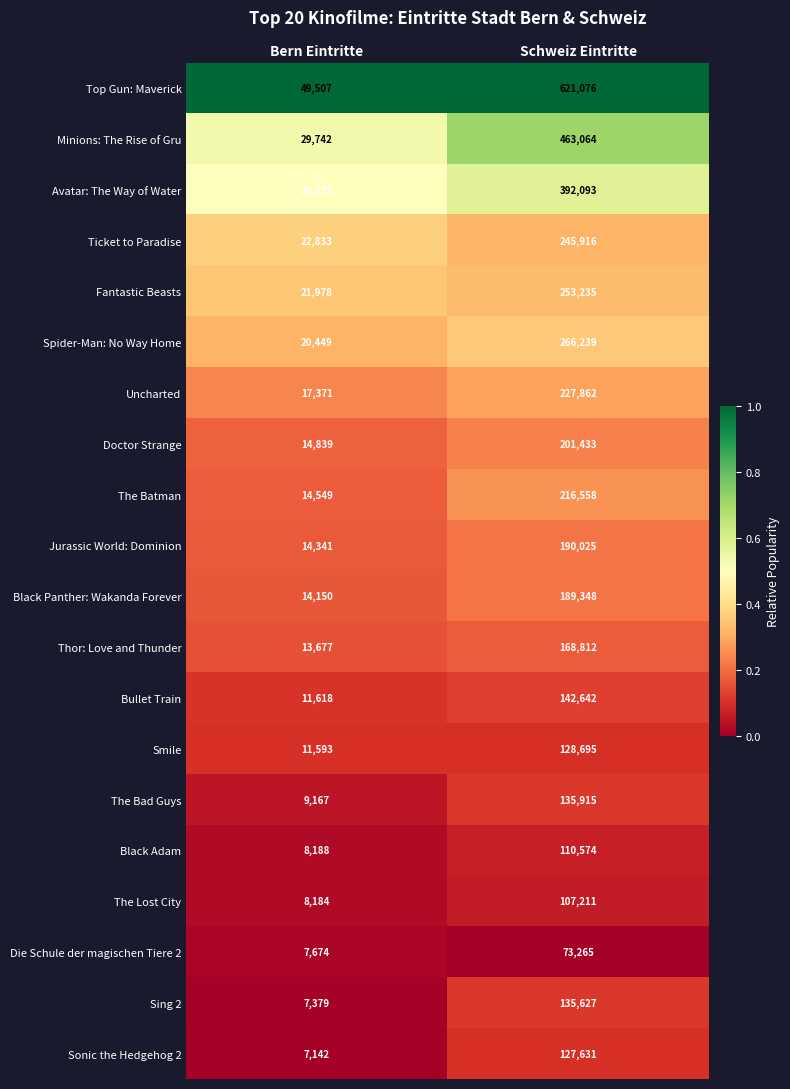

What is the average value of the Black Adam series?

59381